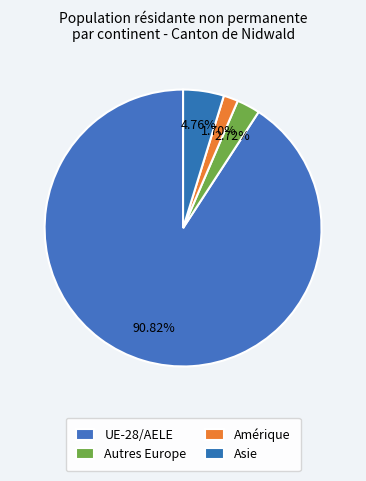

Is there a majority slice in this chart?

Yes